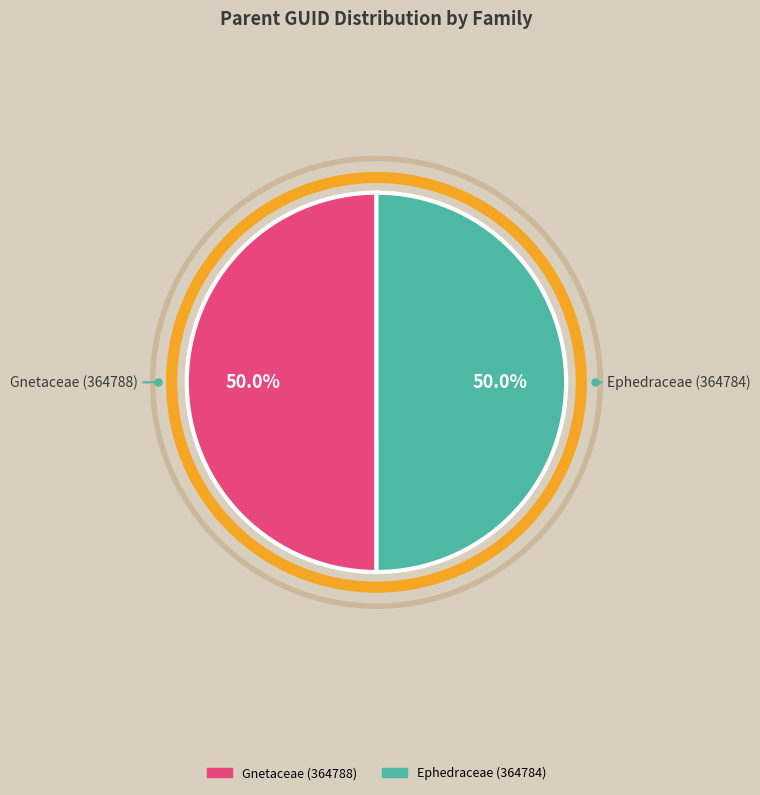

Count the number of slices in the pie.

2